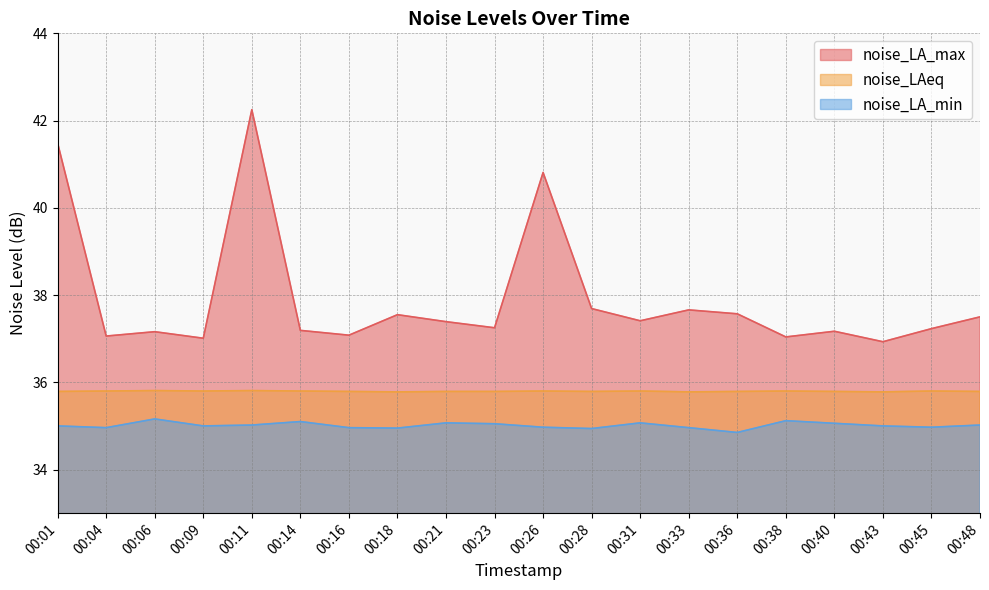

At how many categories does at least one series exceed 36?

20